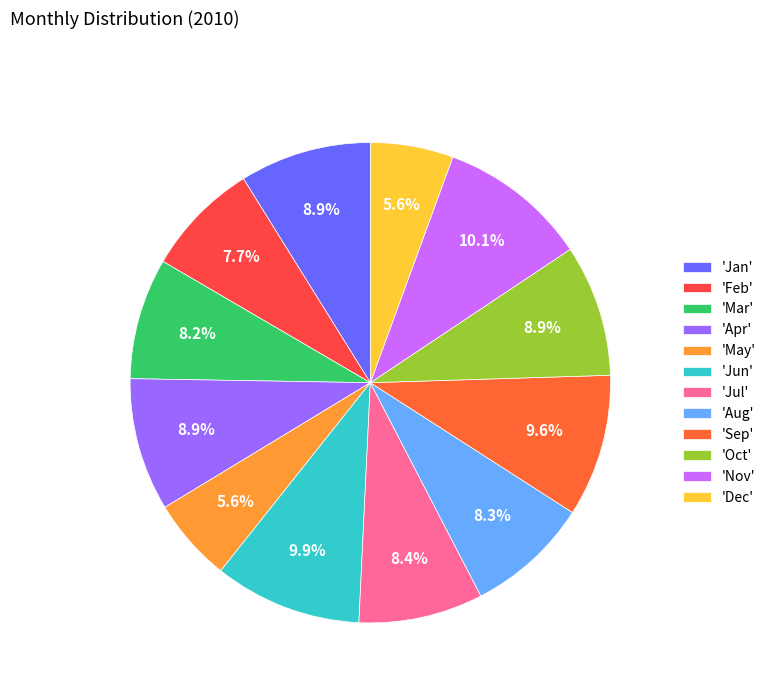

How many segments does this pie chart have?

12